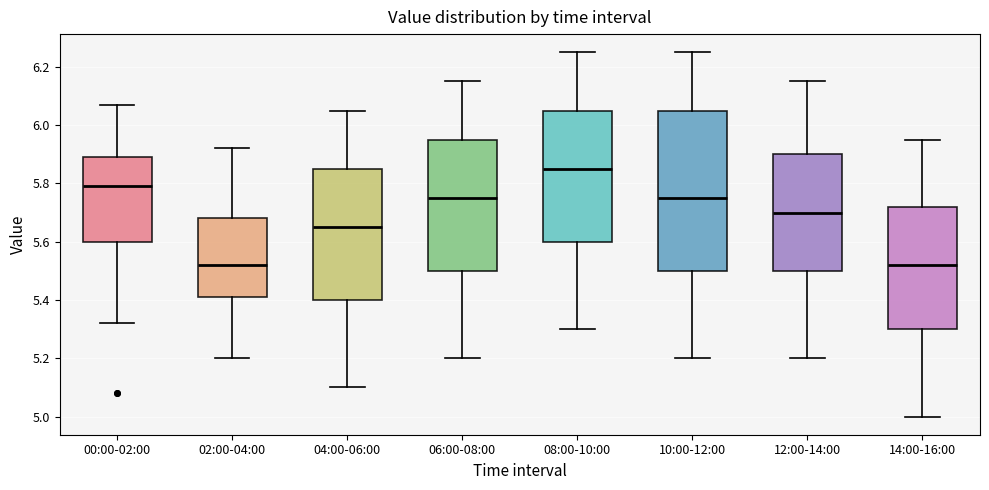

Which box is the tallest, from its lower edge to its upper edge?

10:00-12:00